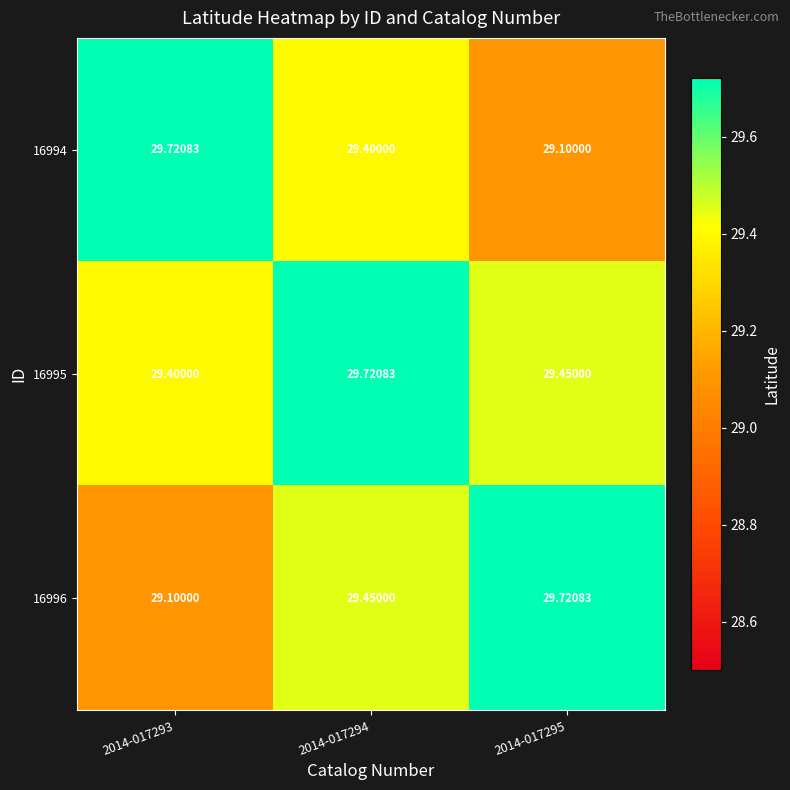

At 2014-017293, list the series in order from smallest to largest.

16996, 16995, 16994